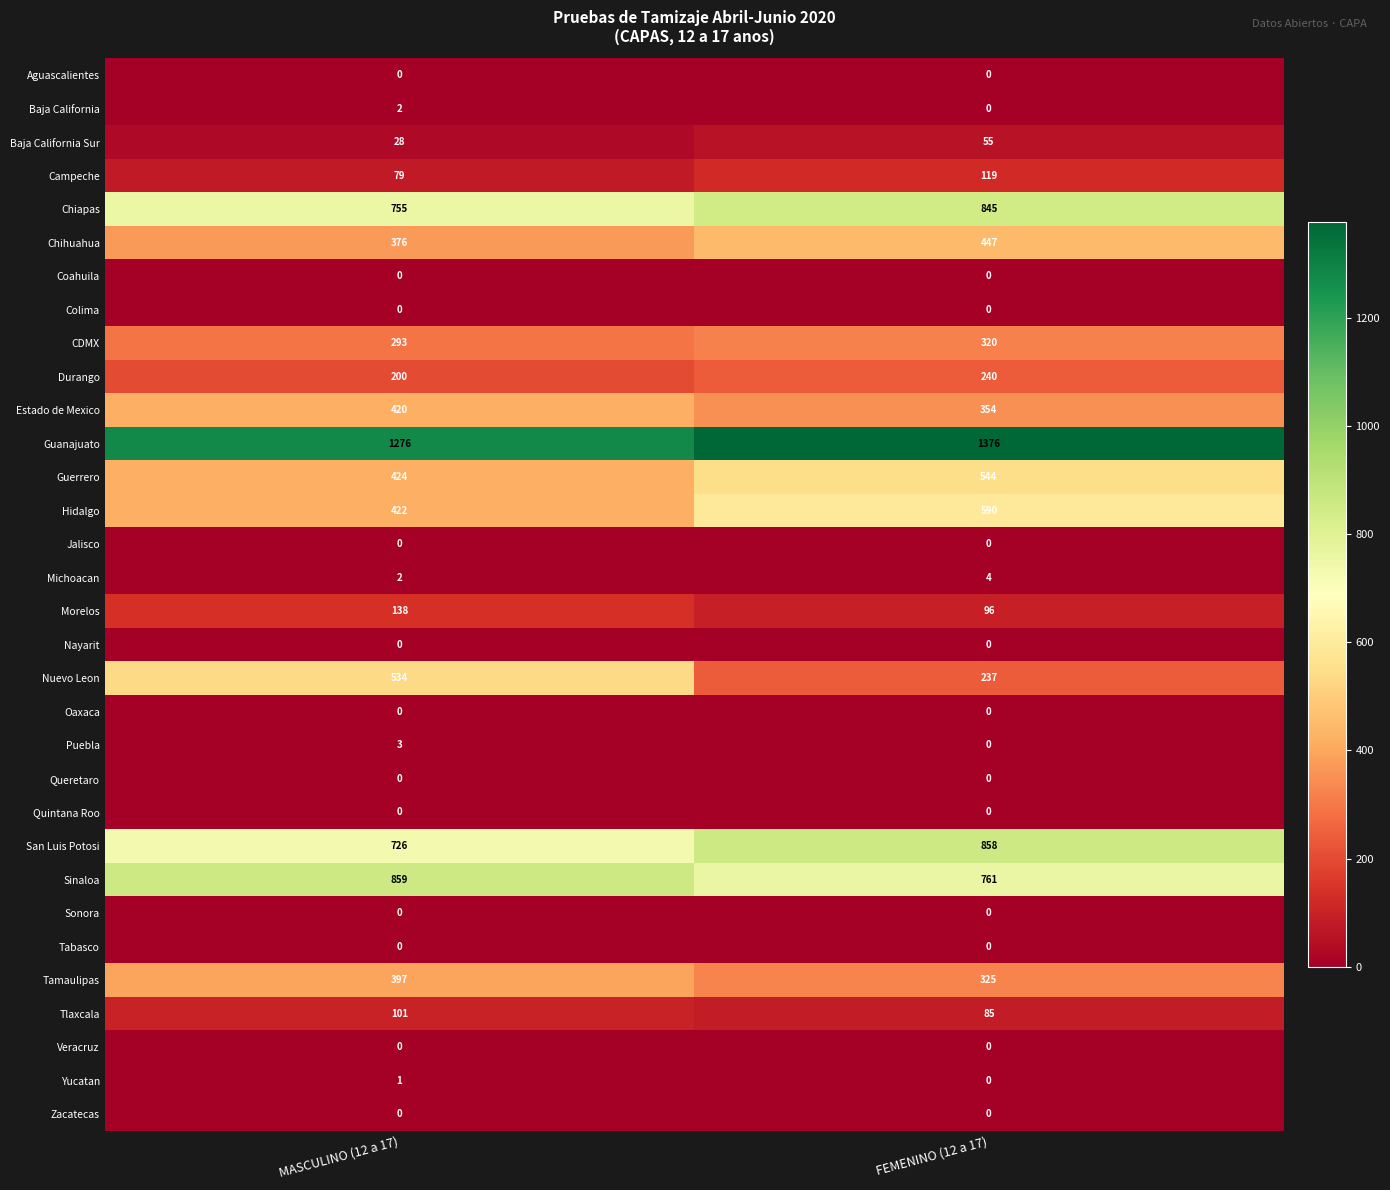

True or false: Guanajuato has a value of 745 at FEMENINO (12 a 17).

False